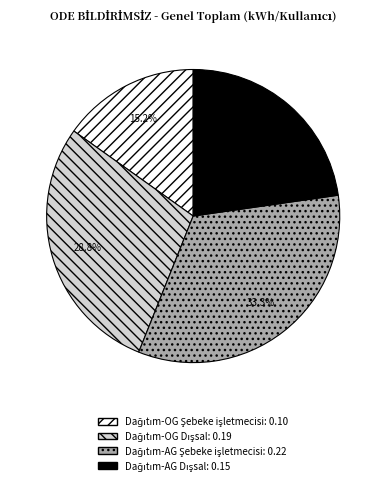

Does any single category account for the majority?

No